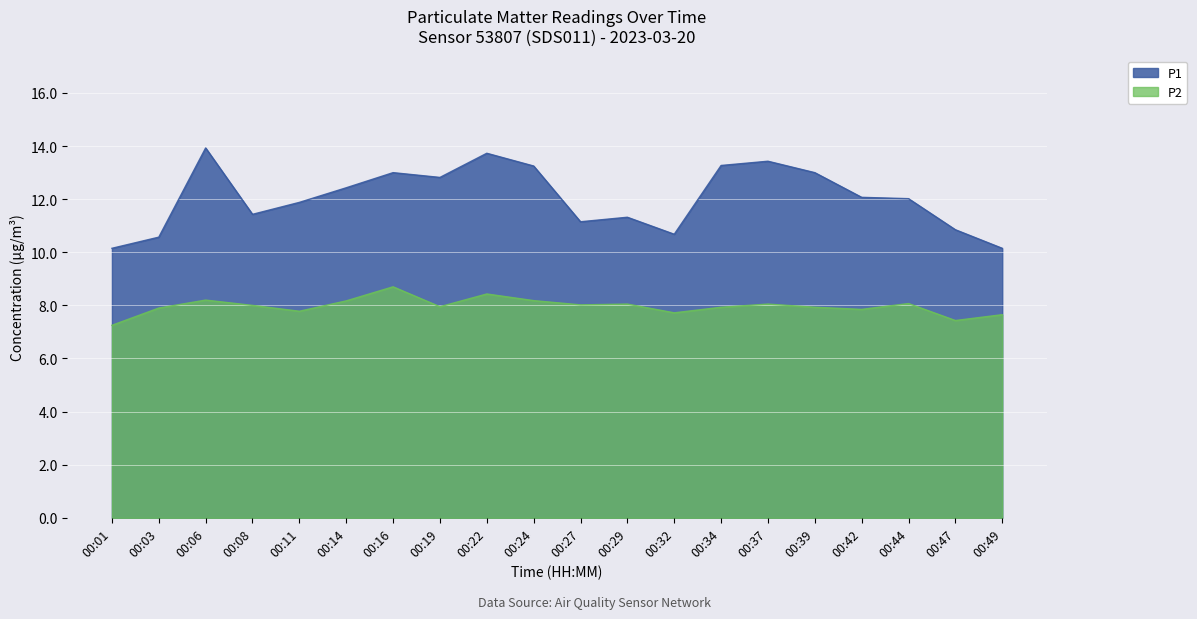

The P1 series shows 11.9 at 00:11. True or false?

True